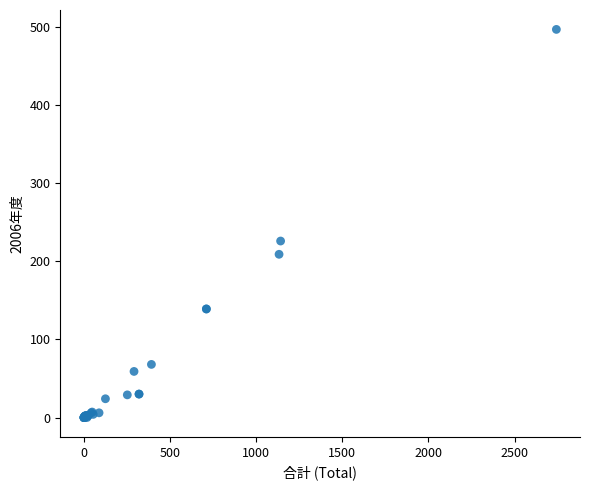

What Y value in the scatter plot is closest to 248?

226